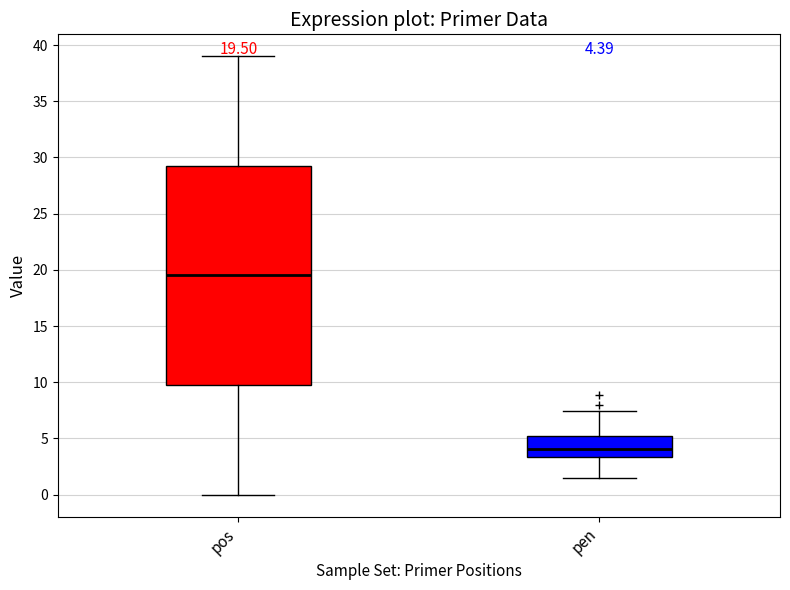

Which box's median line is the lowest?

pen